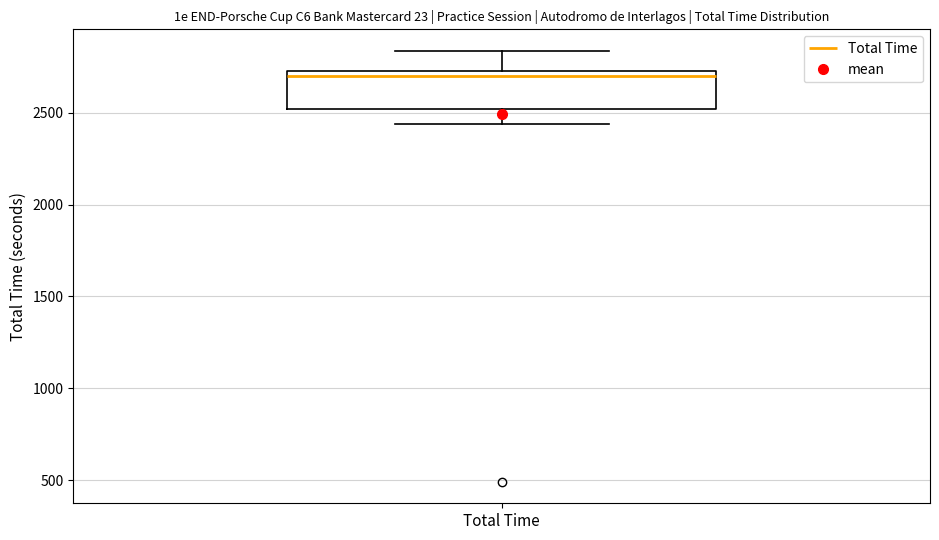

Where does the upper whisker of the box for Total Time end on the y-axis? The values are not printed on the chart, so give them approximately, as read against the axis.

2850